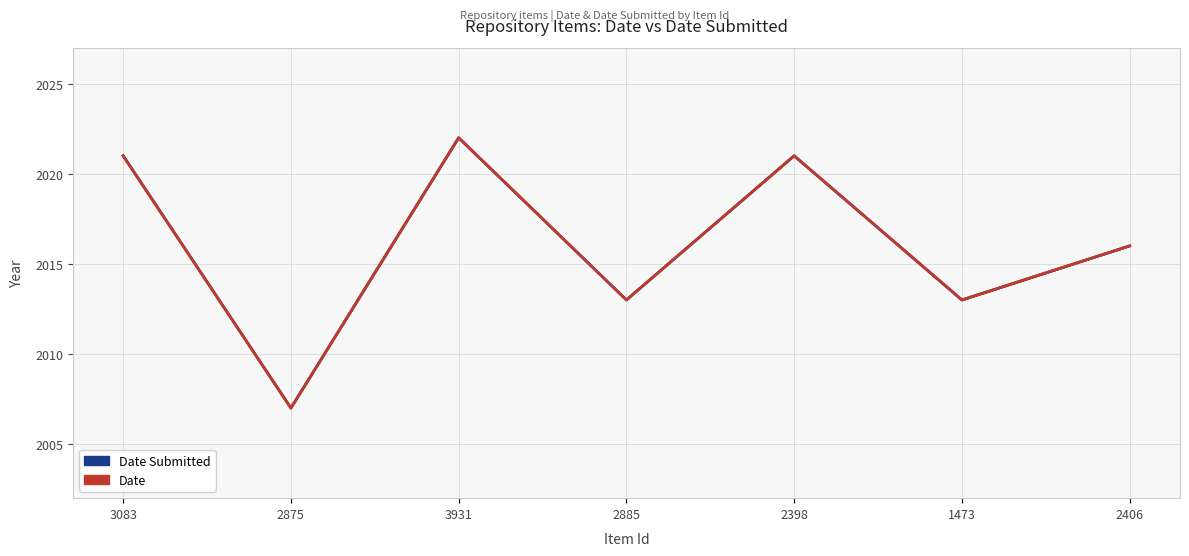

What is the total value across all series at 3931?

4044